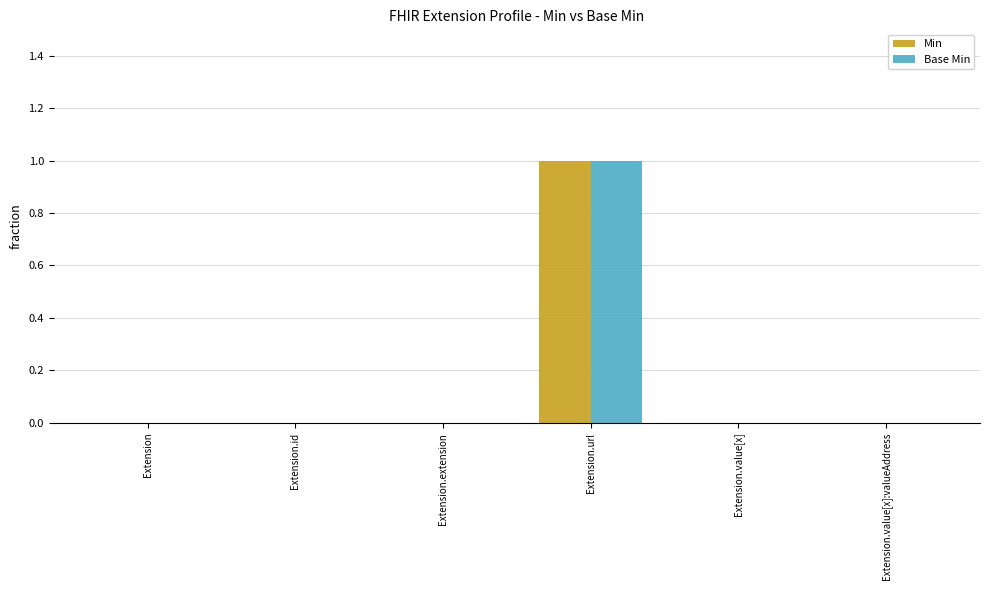

At which category is the sum across all series the highest?

Extension.url